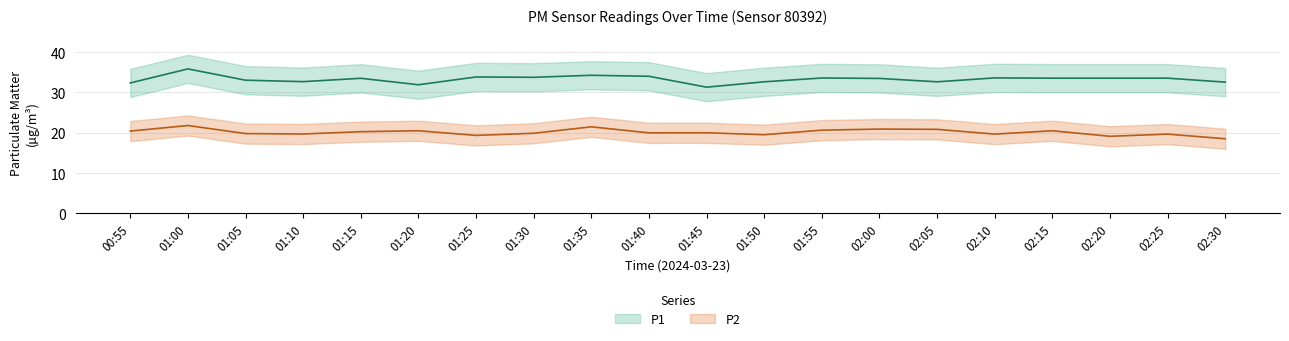

Rank the series at 01:25 from lowest to highest value.

P2, P1